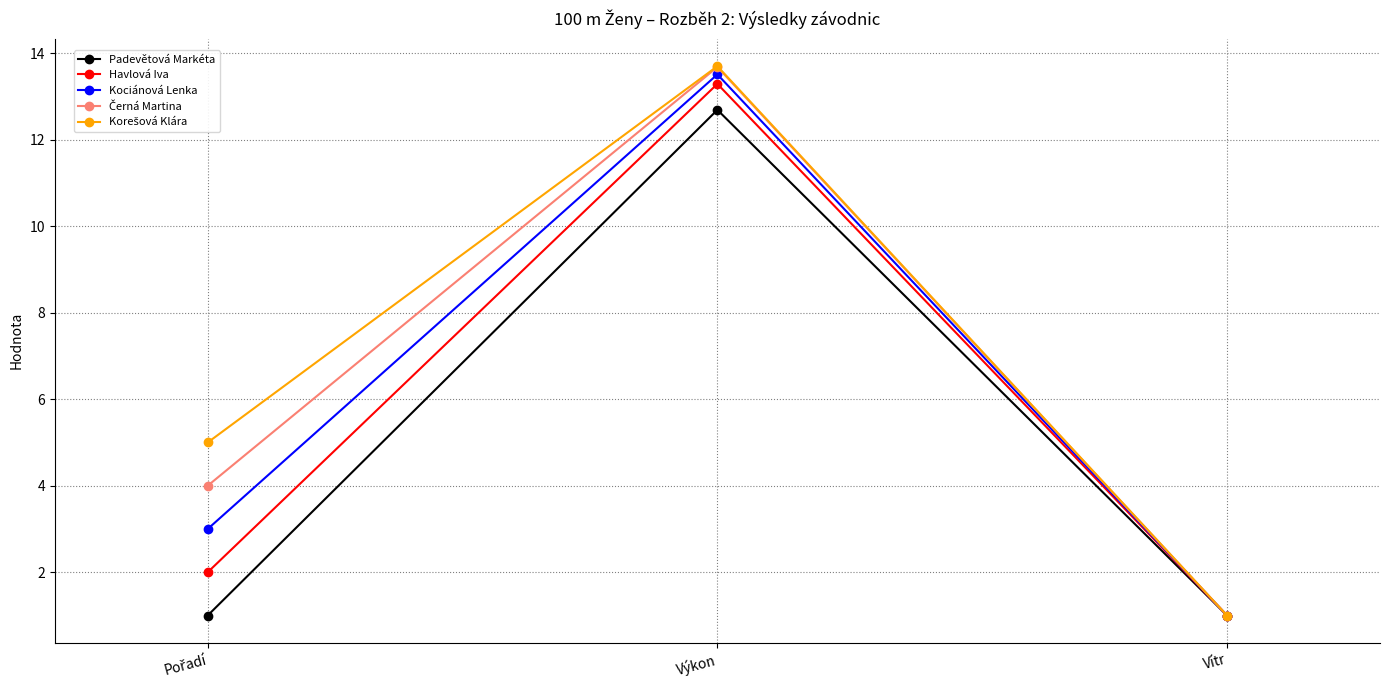

How many lines are shown in the chart?

5